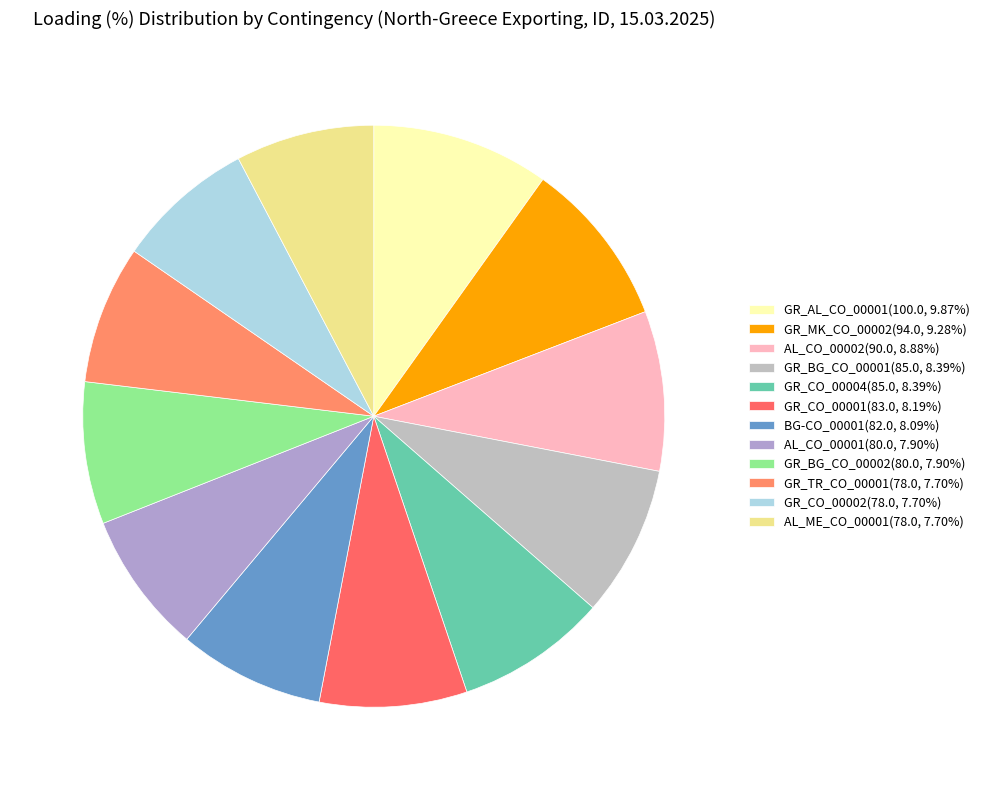

Which category has the smallest portion of the pie?

GR_TR_CO_00001